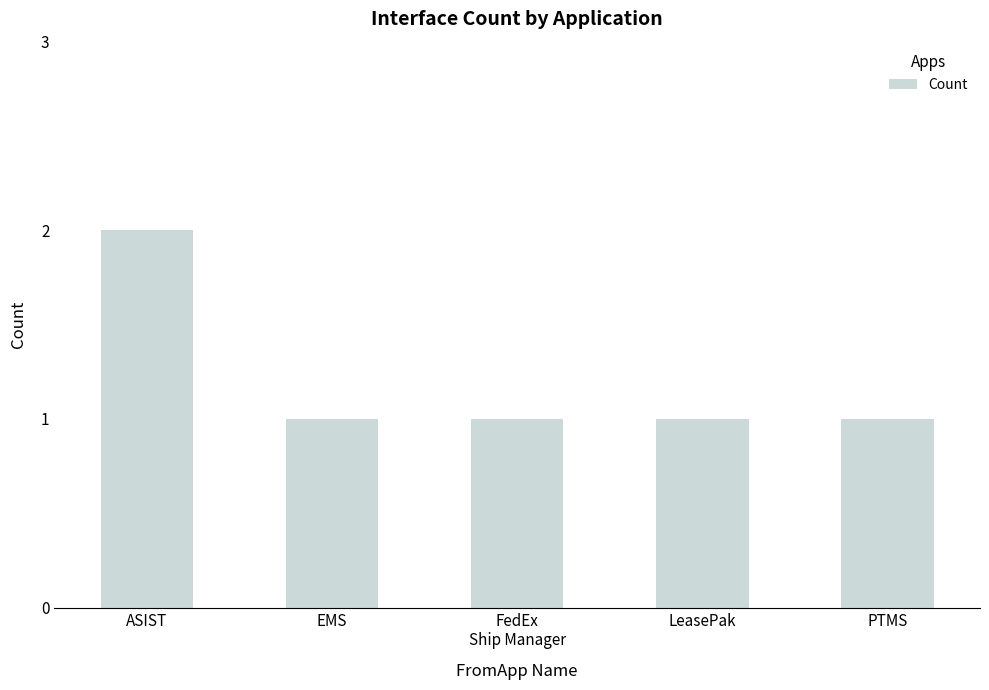

What is the sum of the values at PTMS and FedEx
Ship Manager?

2